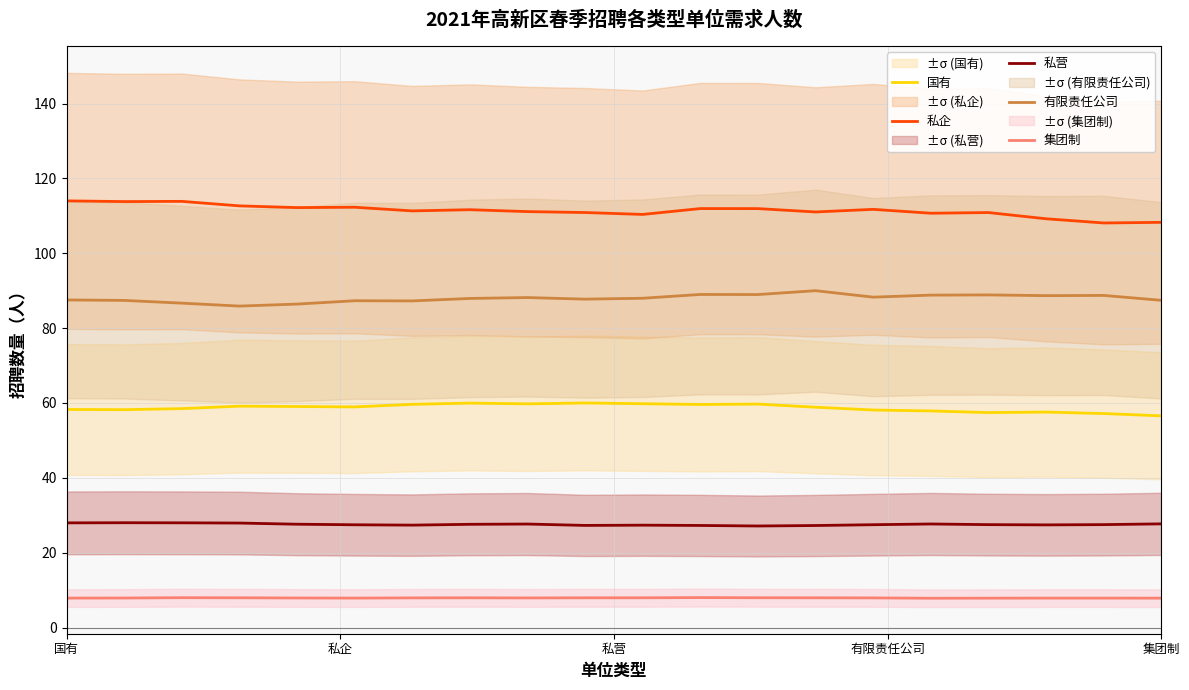

Rank the series by their maximum value, from highest to lowest.

私企, 有限责任公司, 国有, 私营, 集团制